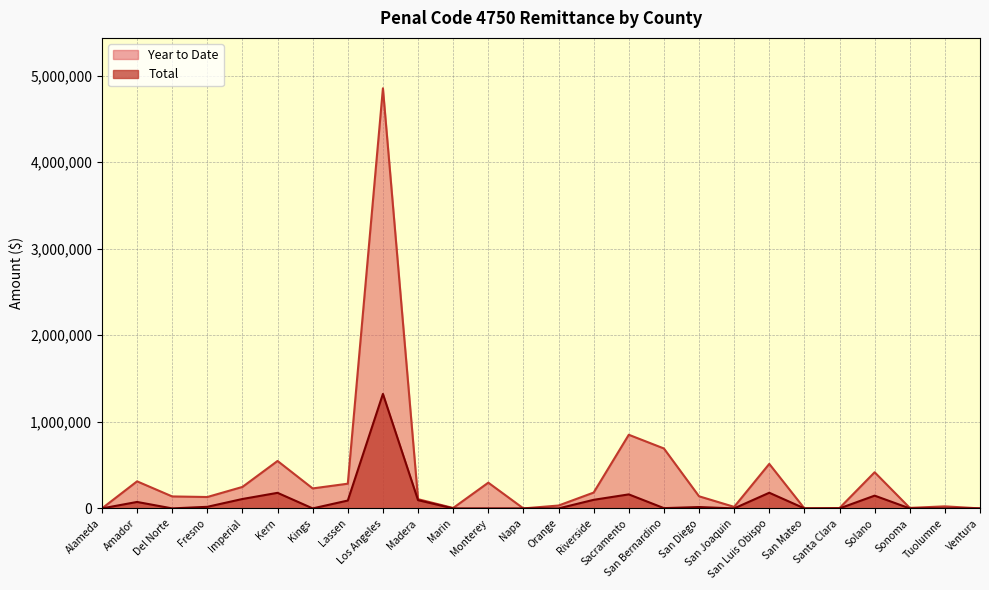

What is the difference between the second highest and minimum values in the Year to Date series?

850684